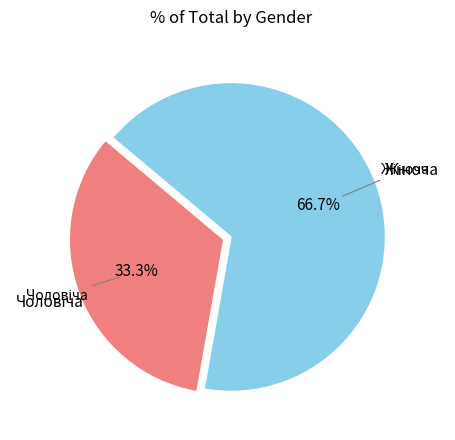

Is there a majority slice in this chart?

Yes